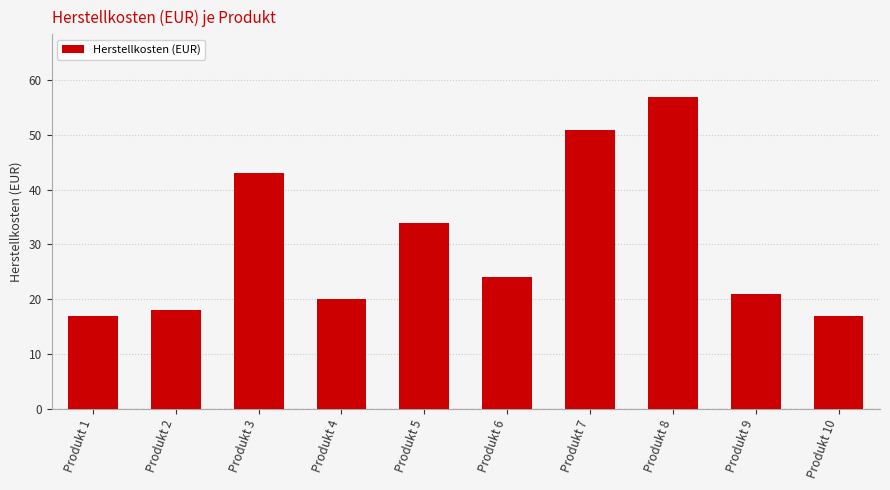

What is the maximum value shown in the chart?

57